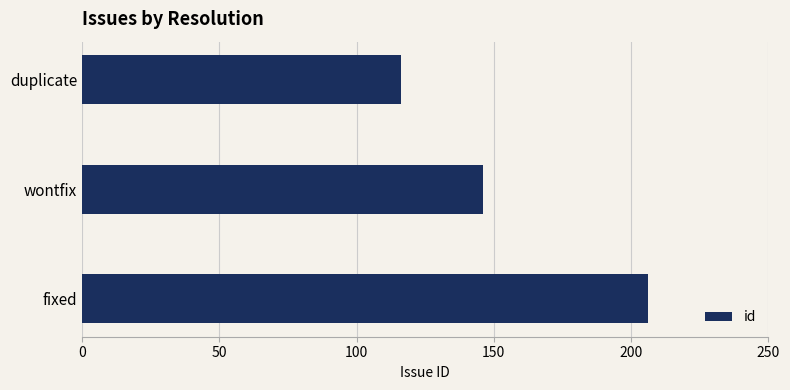

How many data points are less than 146?

1